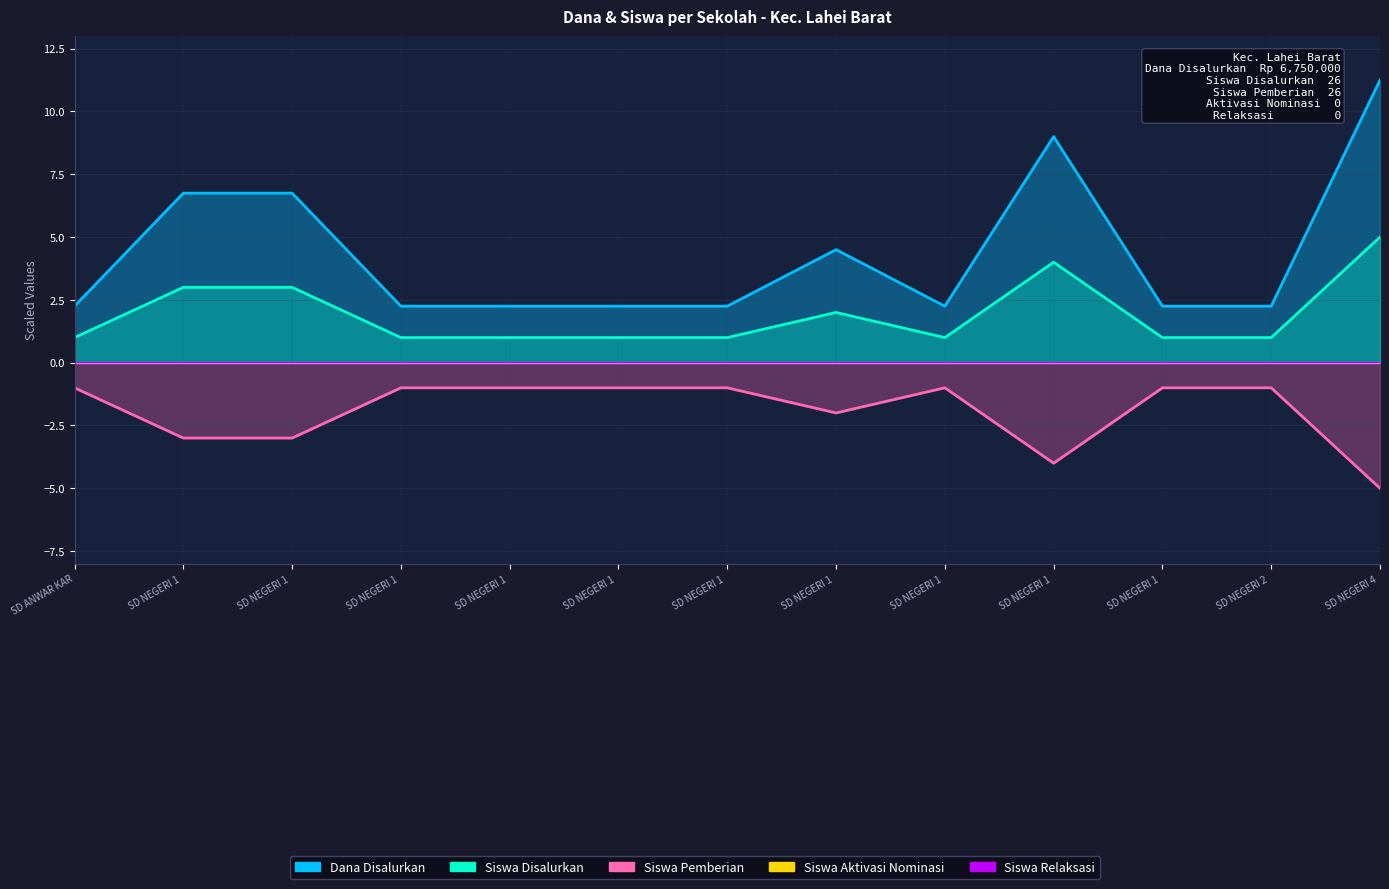

The value of Dana Disalurkan at SD NEGERI 1 is 4.5. True or false?

True